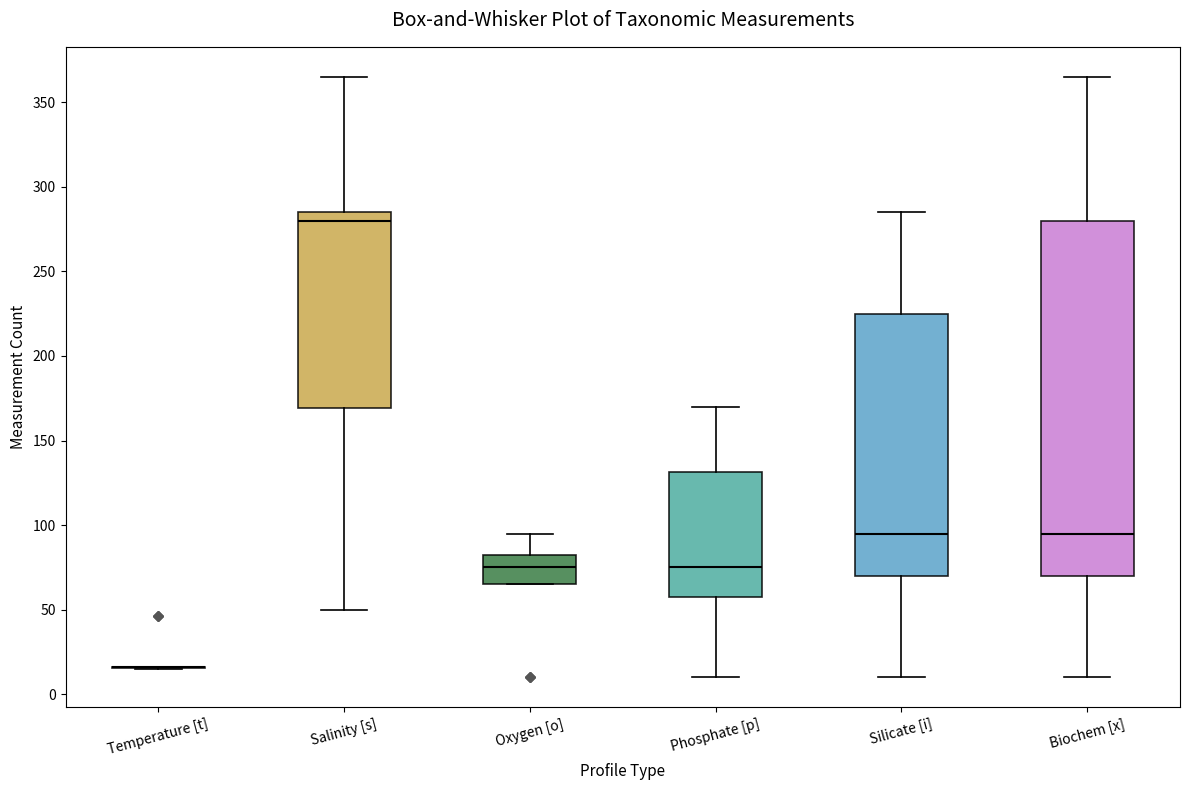

Reading left to right, transcribe this box plot: for each box, give where its median line is, the range the box spans, and where its two whiskers end, as read against the y-axis. The values are not printed on the chart, so give them approximately, as read against the axis.

Temperature [t]: box collapsed to a line at 15, whiskers 15 to 15
Salinity [s]: median 280, box 170 to 285, whiskers 50 to 365
Oxygen [o]: median 75, box 65 to 85, whiskers 65 to 95
Phosphate [p]: median 75, box 60 to 130, whiskers 10 to 170
Silicate [i]: median 95, box 70 to 225, whiskers 10 to 285
Biochem [x]: median 95, box 70 to 280, whiskers 10 to 365